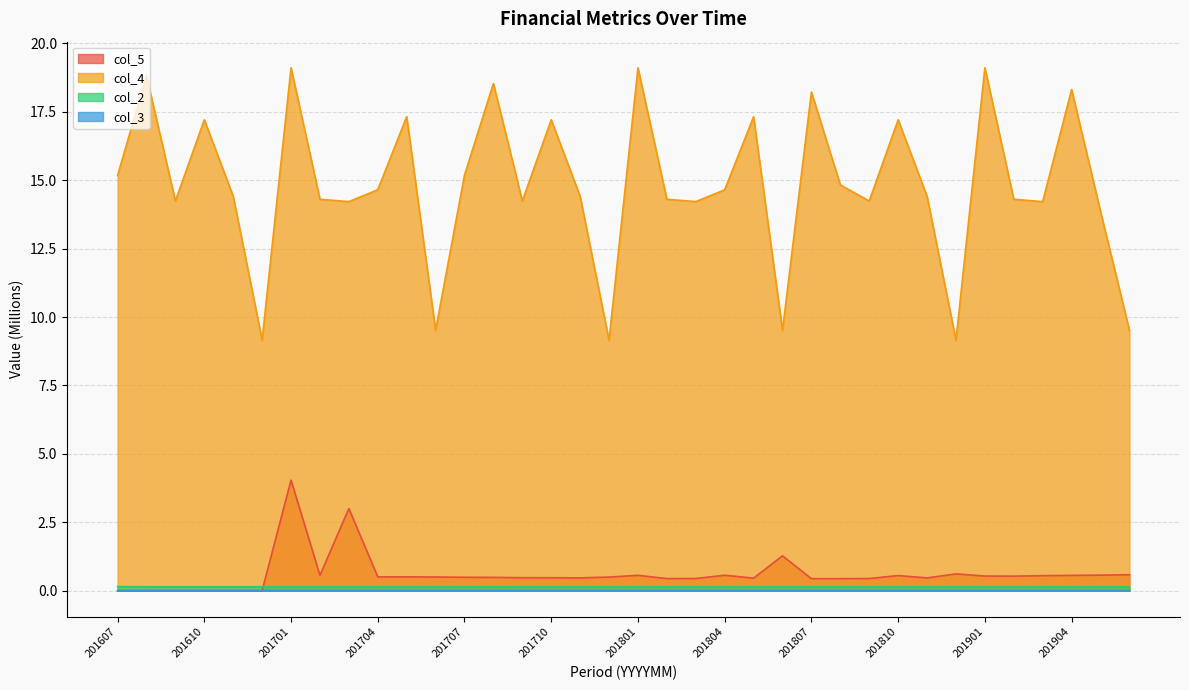

The col_2 series shows 0.1 at 201901. True or false?

True